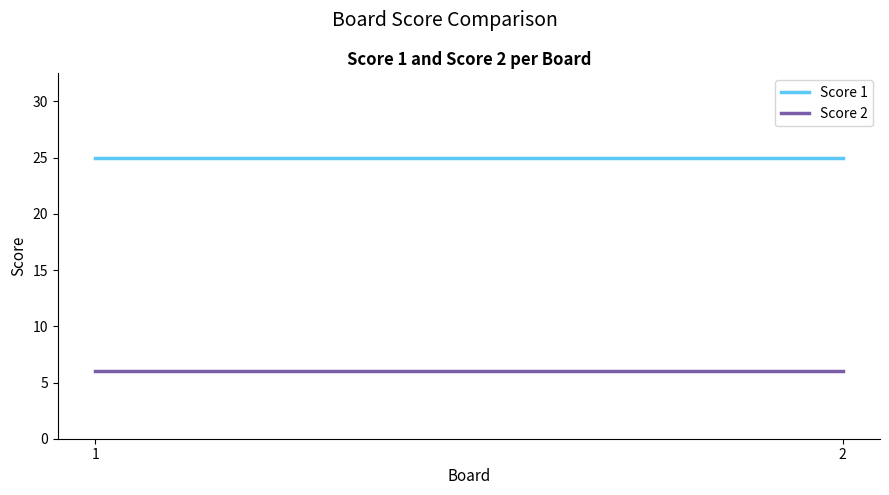

List the series in order of their peak value, highest first.

Score 1, Score 2